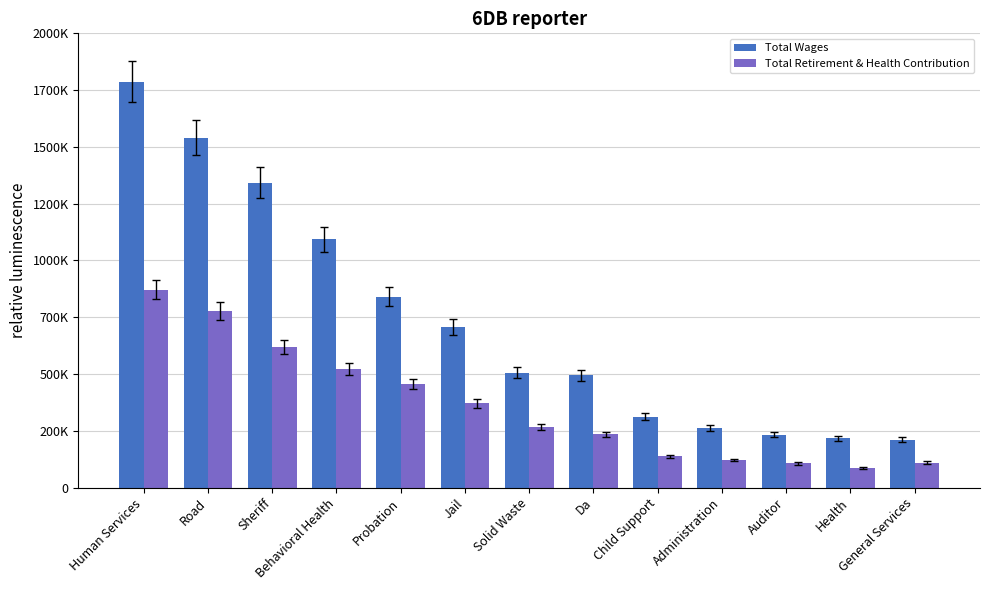

Are the bars grouped side by side (vs. stacked)?

Yes